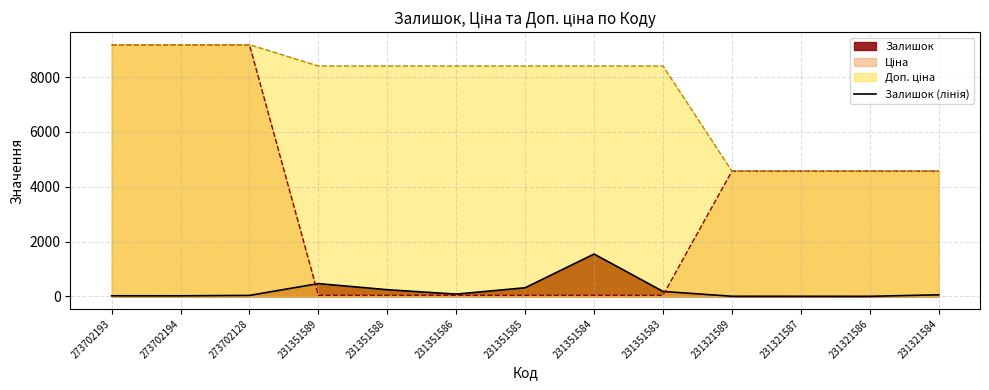

Which label corresponds to the smallest value in the chart?

231321586